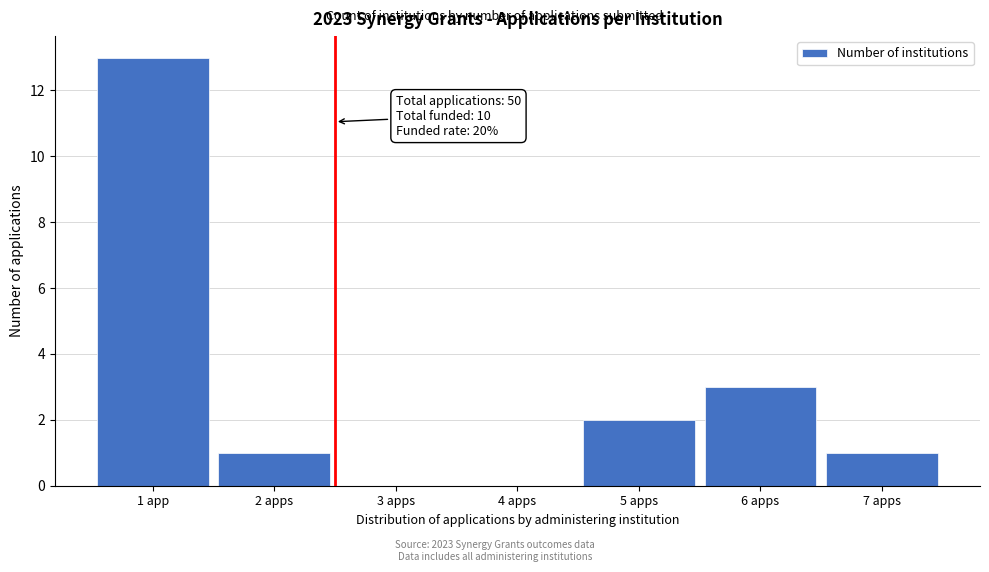

Reading right to left, transcribe all the data shown in this chart.

7 apps=1	6 apps=3	5 apps=2	4 apps=0	3 apps=0	2 apps=1	1 app=13